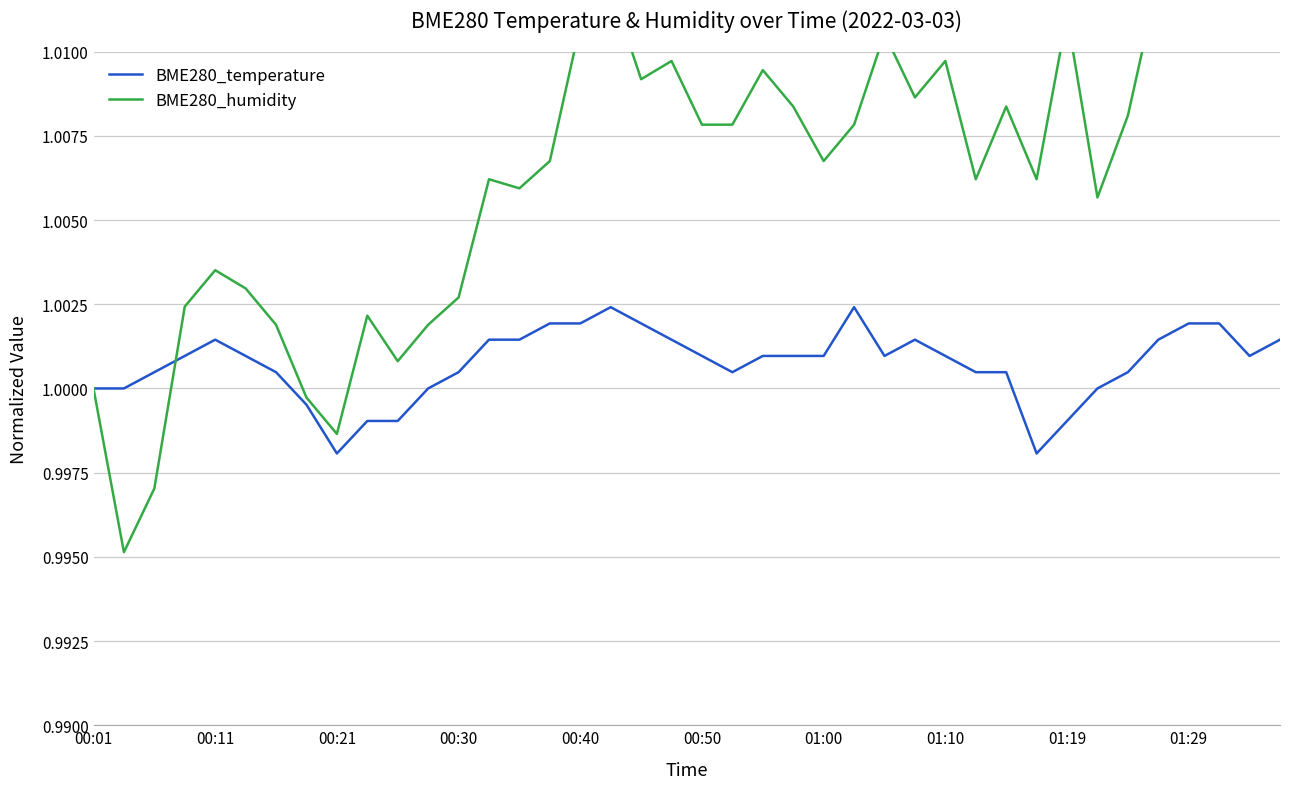

In BME280_temperature, how many points are lower than both neighbors (excluding endpoints)?

5